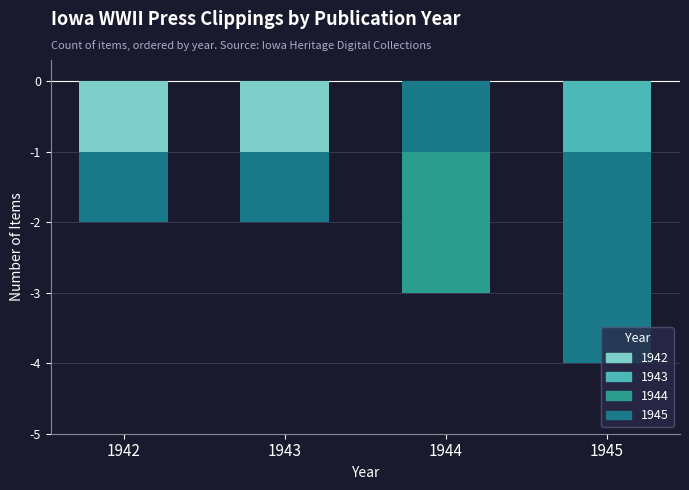

Reading right to left, list all the values displayed in this chart.

1945=-4	1944=-3	1943=-2	1942=-2